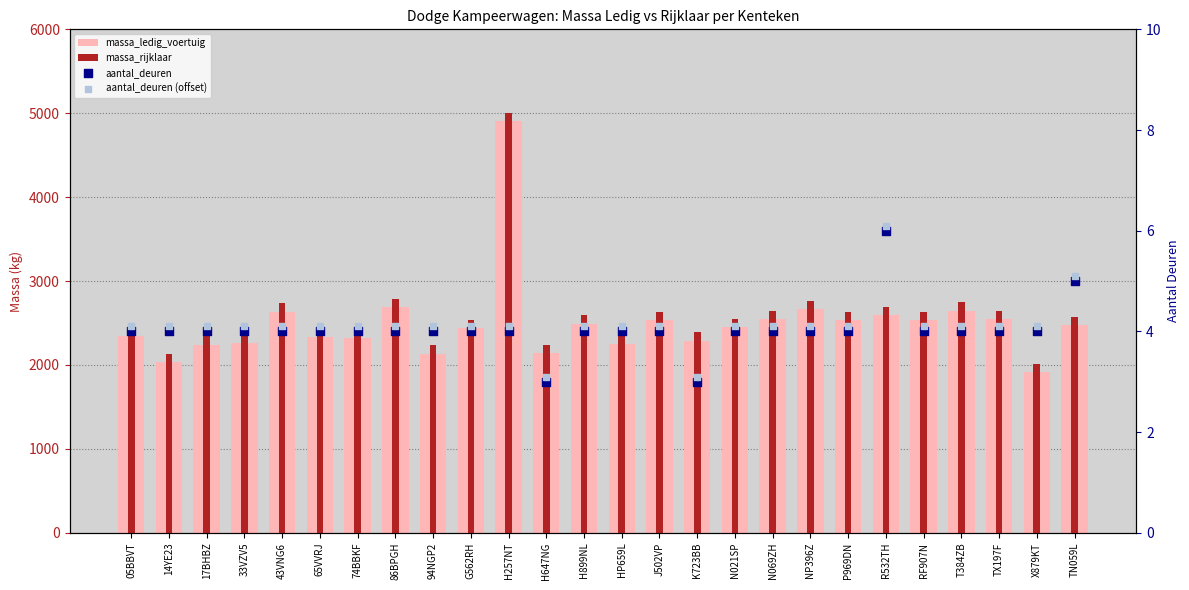

At how many categories does at least one series exceed 1941?

26